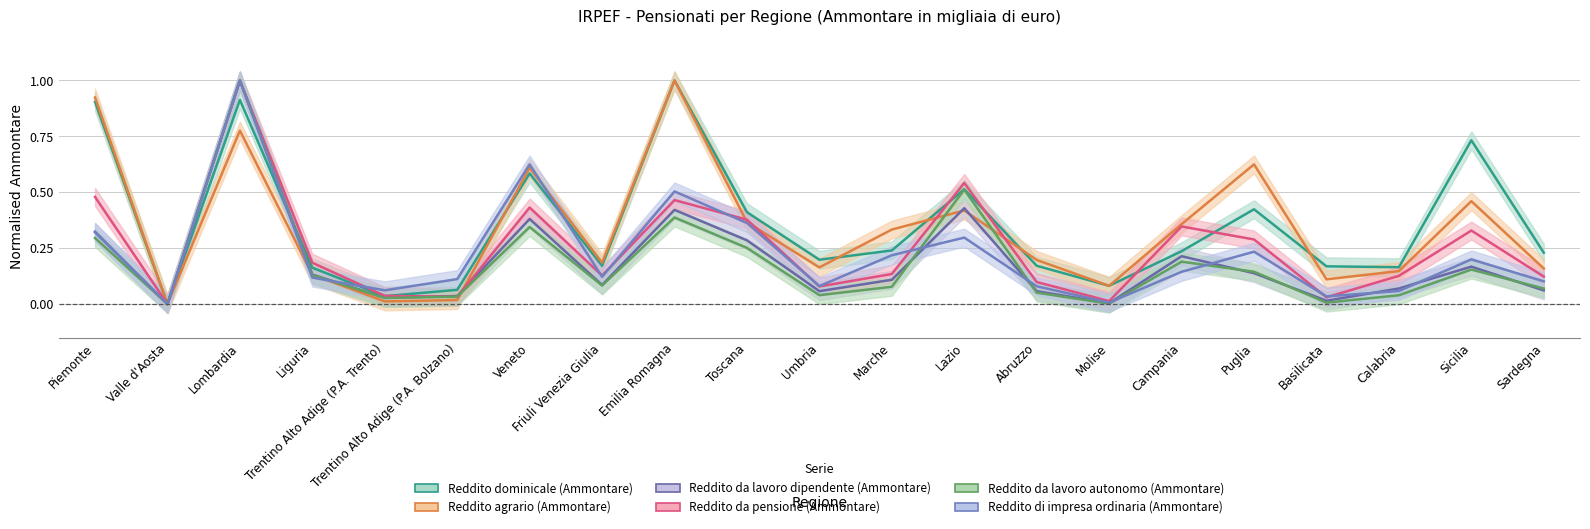

Where is the first local minimum for Reddito agrario (Ammontare)?

Valle d'Aosta